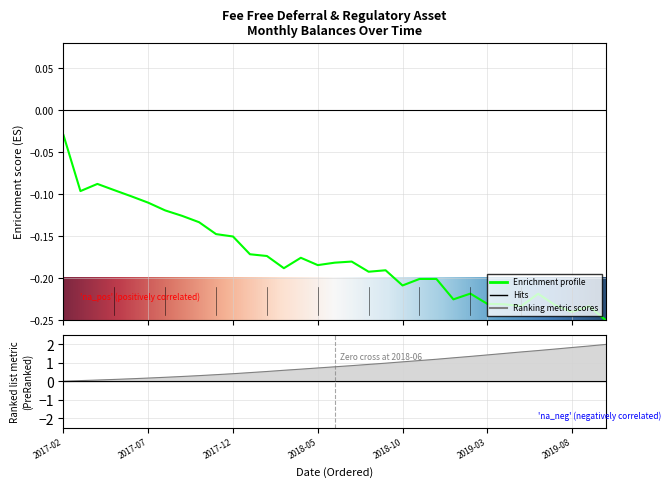

How many interior local valleys does the Monthly Deferral of Expense series have?

8